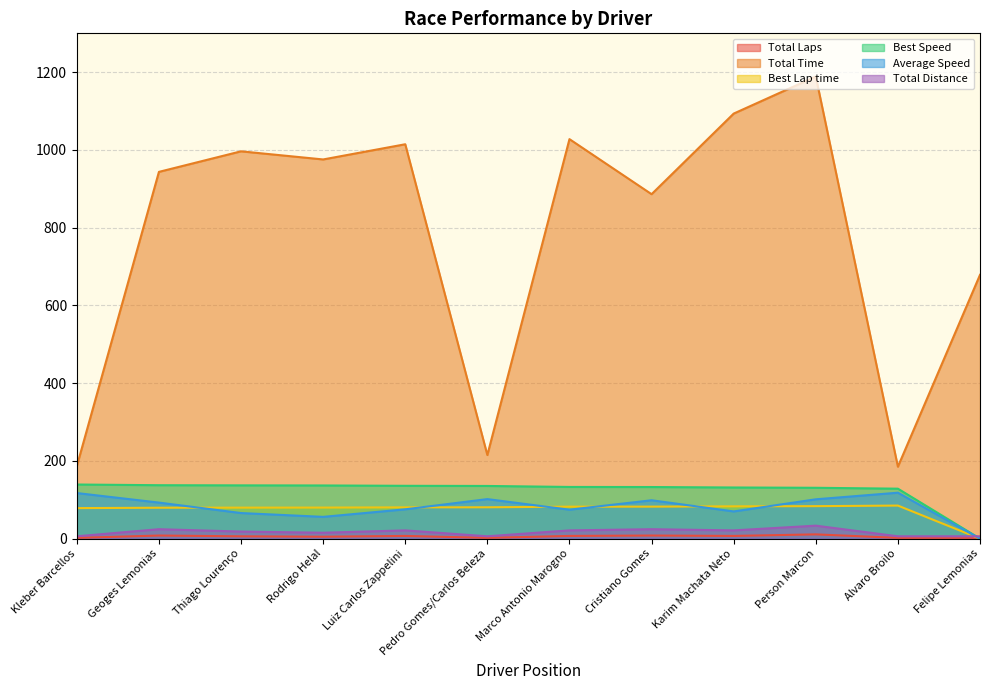

What is the sum of the Total Distance values at Person Marcon and Pedro Gomes/Carlos Beleza?

39.5